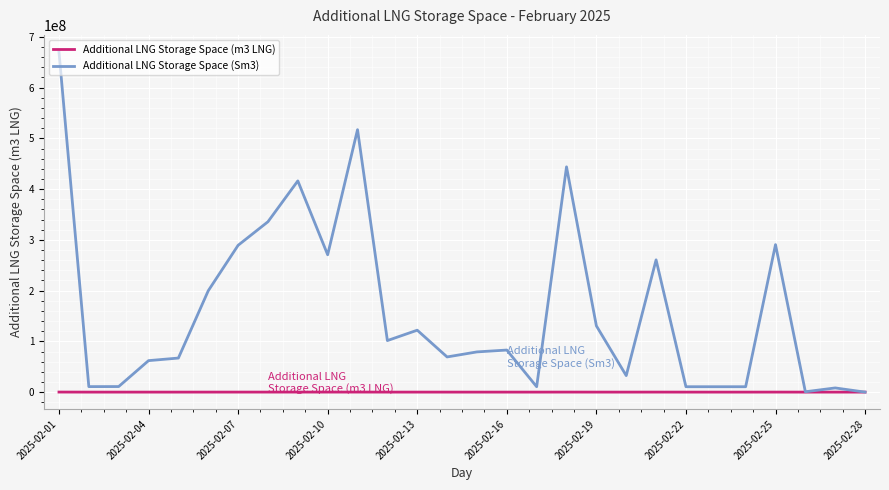

Rank the series by their maximum value, from lowest to highest.

Additional LNG Storage Space (m3 LNG), Additional LNG Storage Space (Sm3)